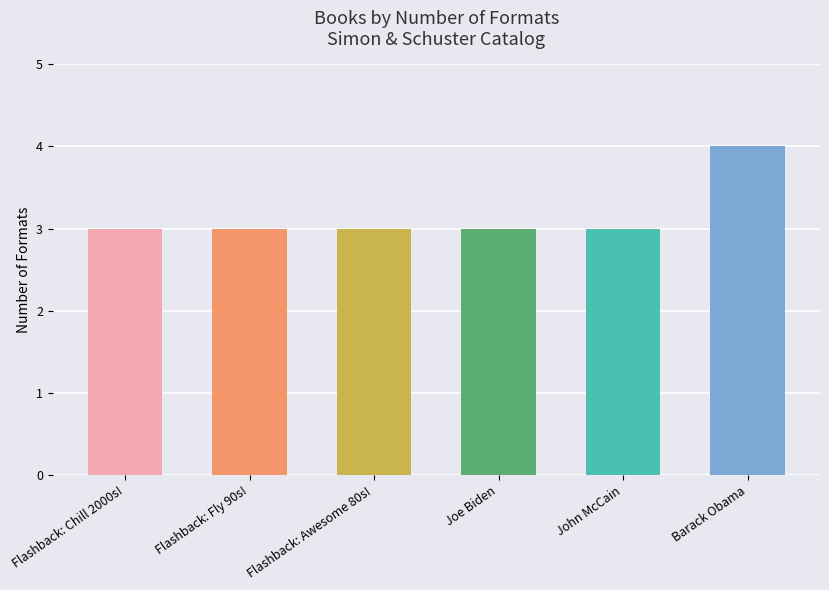

What is the sum of the values at Joe Biden and Flashback: Awesome 80s!?

6